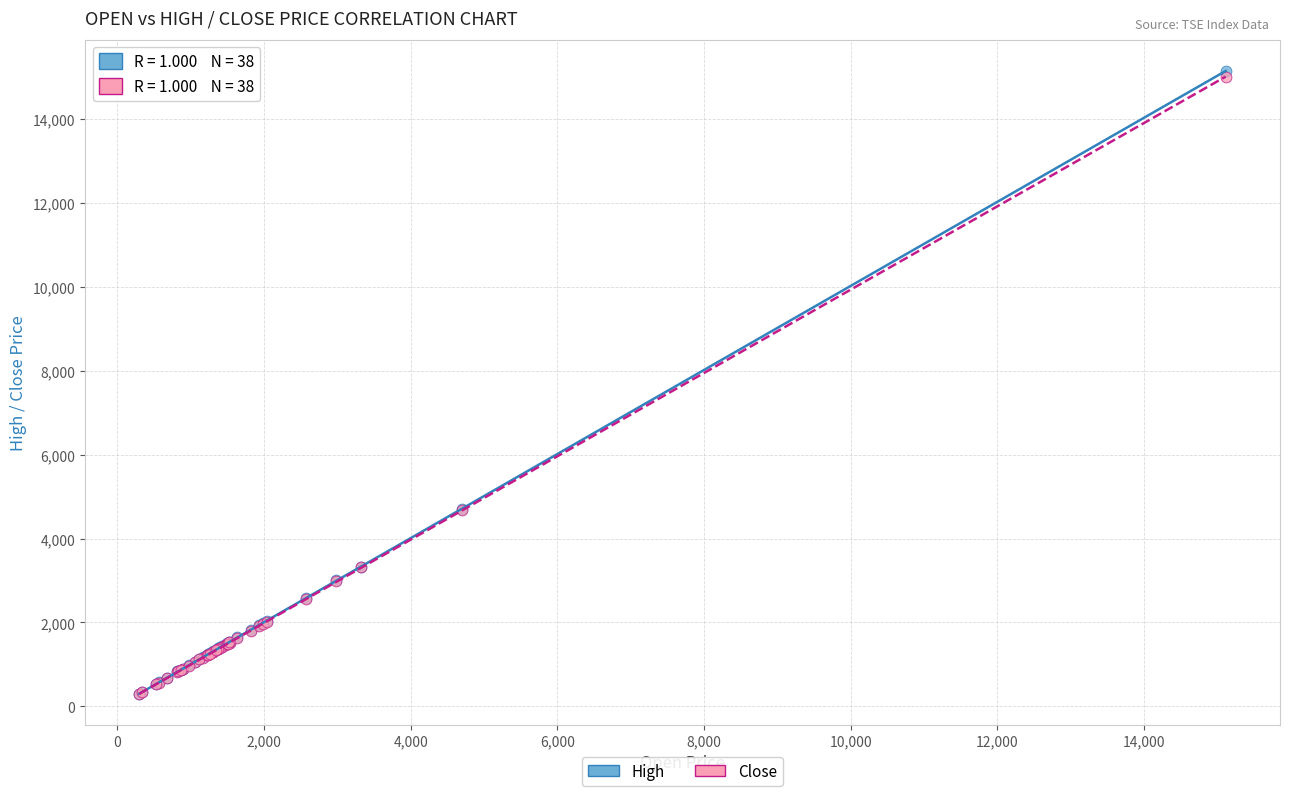

What are all the series names shown in the legend?

High, Close